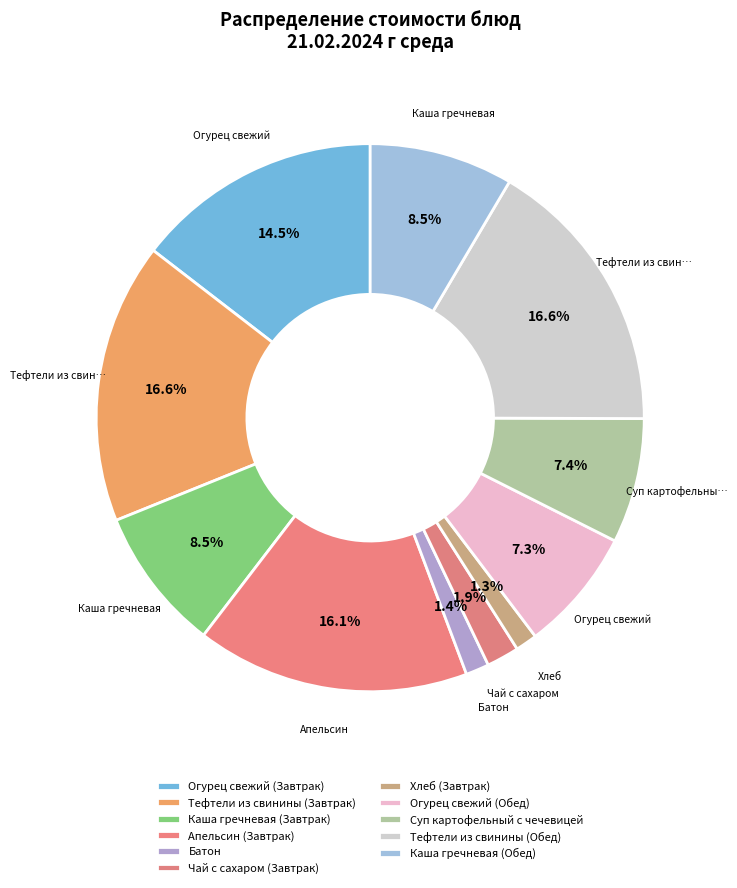

Combined, do Тефтели из свинины (Завтрак) and Каша гречневая (Завтрак) account for over 50%?

No